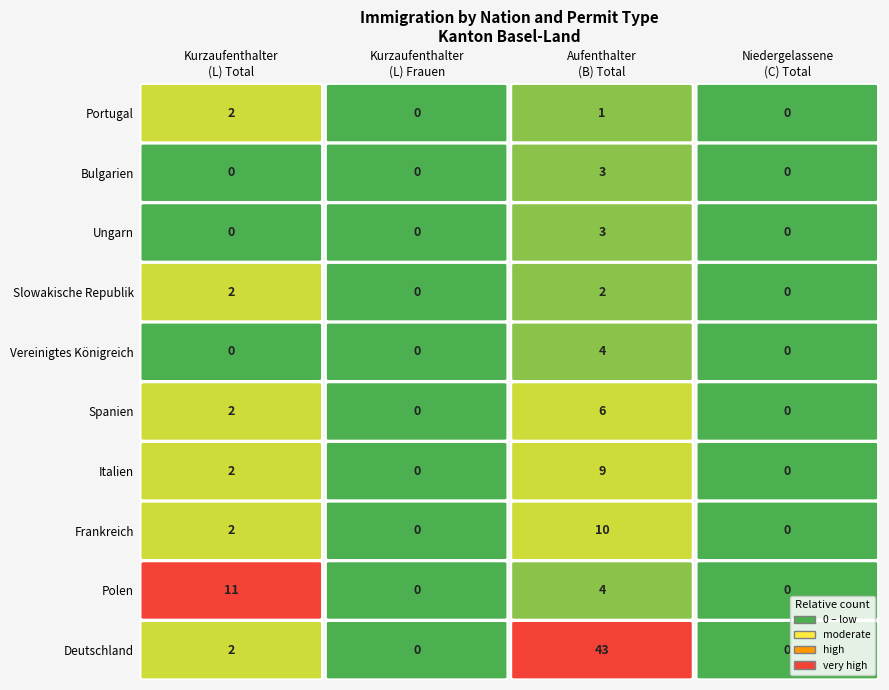

Which series changed the most between 0 and 2?

Deutschland